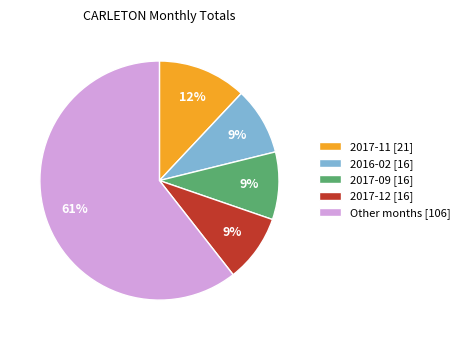

What is the largest slice in the pie chart?

Other months [106]